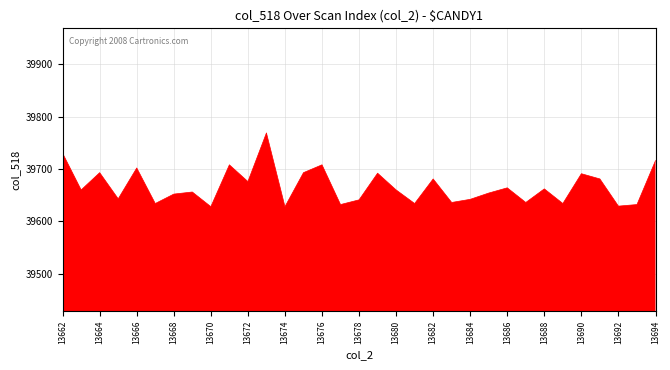

What is the maximum value shown in the chart?

39769